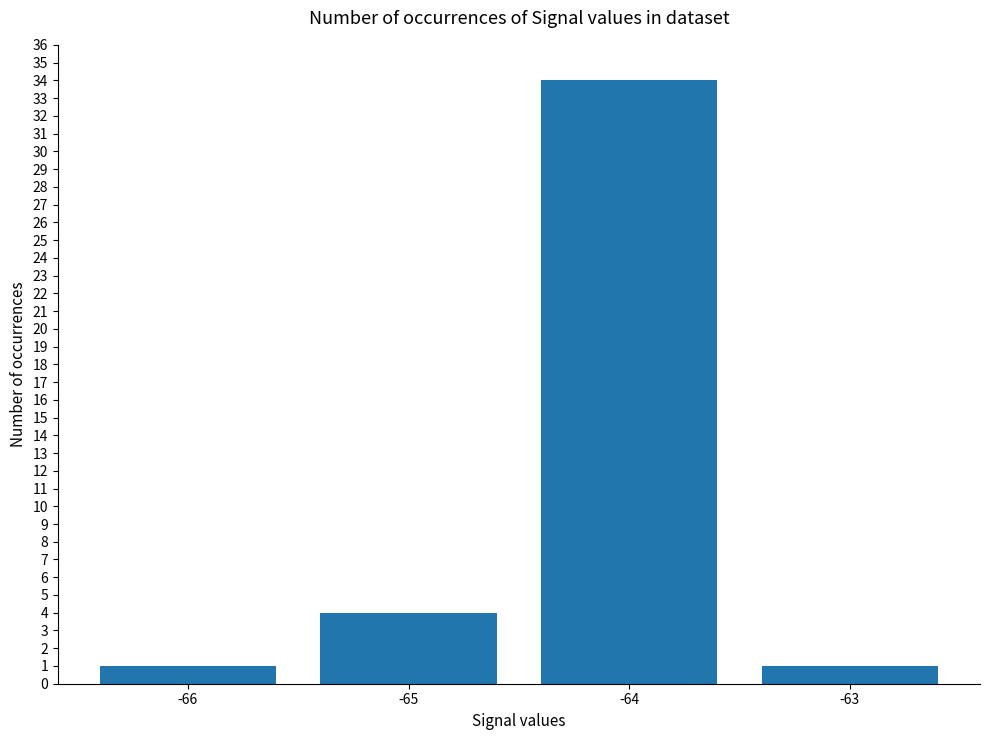

What is the change in value from -65 to -63?

-3